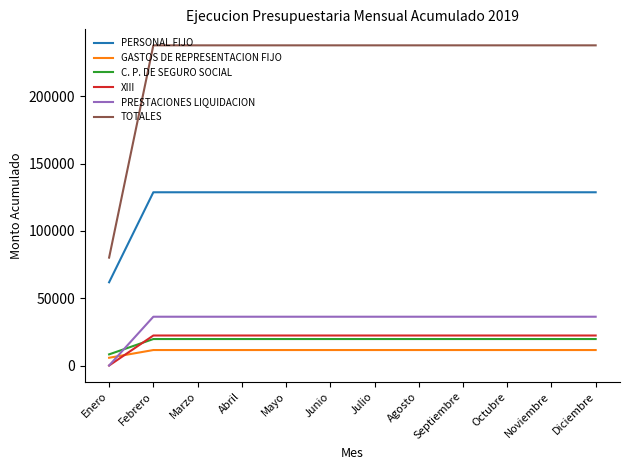

Is the value of XIII at Agosto greater than the value of PRESTACIONES LIQUIDACION at Noviembre?

No